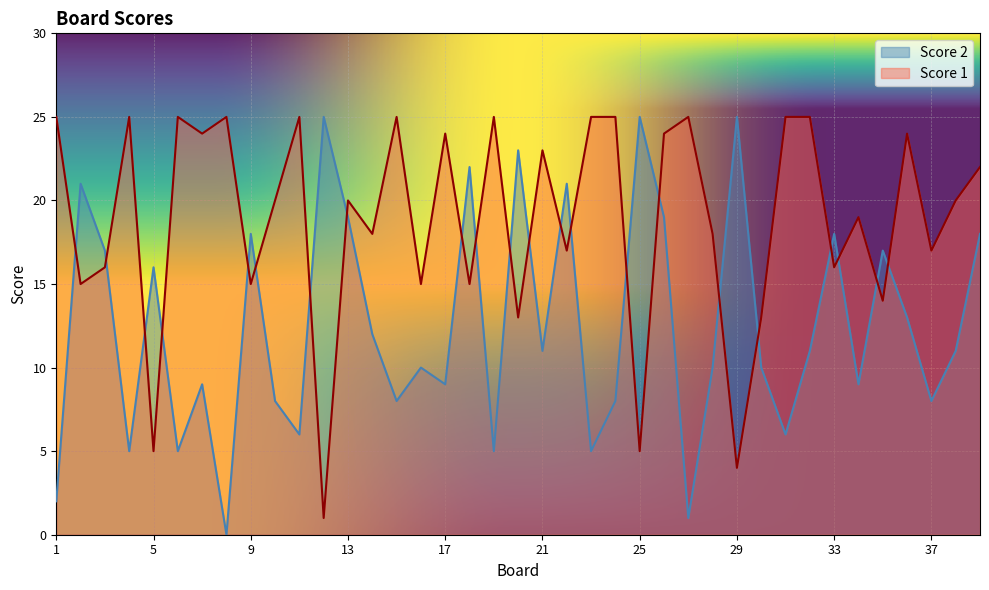

Reading left to right, list all the values displayed in this chart.

Score 1: 25	15	16	25	5	25	24	25	15	20	25	1	20	18	25	15	24	15	25	13	23	17	25	25	5	24	25	18	4	13	25	25	16	19	14	24	17	20	22
Score 2: 2	21	17	5	16	5	9	0	18	8	6	25	19	12	8	10	9	22	5	23	11	21	5	8	25	19	1	10	25	10	6	11	18	9	17	13	8	11	18